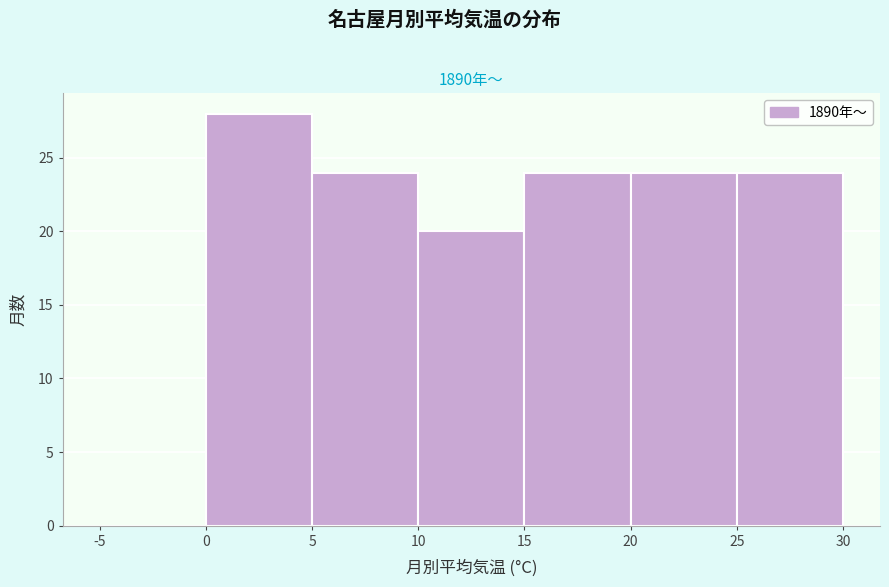

How tall is the bar that spans 15 to 20 on the x-axis? The values are not printed on the chart, so give them approximately, as read against the axis.

24